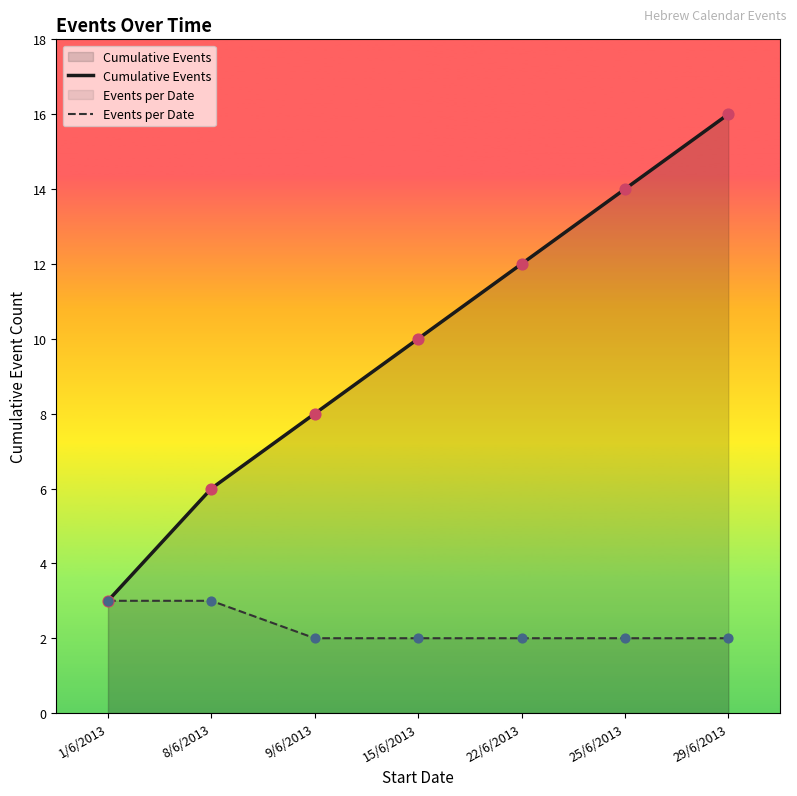

What are all the series names shown in the legend?

Cumulative Events, Events per Date